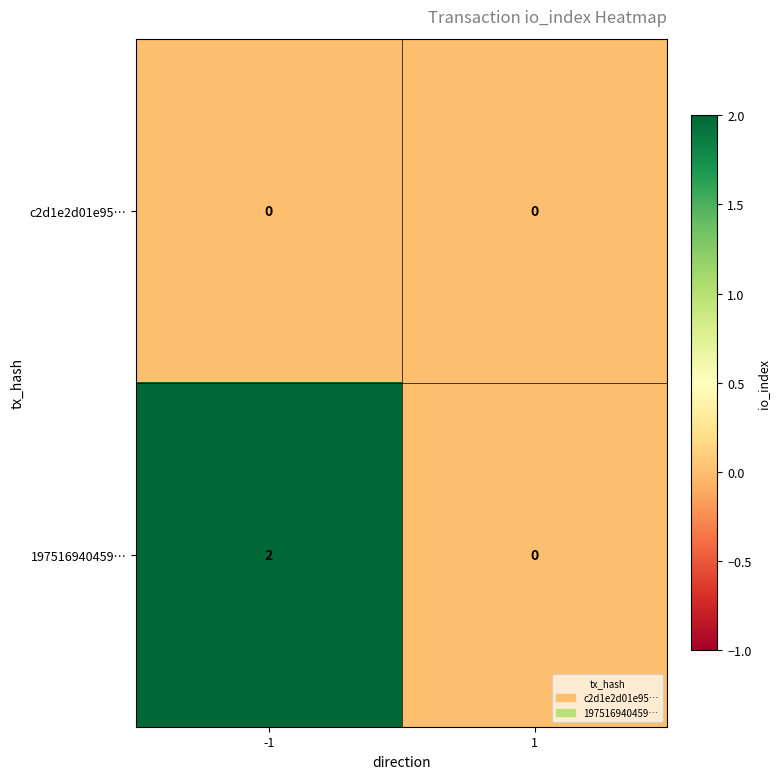

Reading right to left, transcribe all the data shown in this chart.

c2d1e2d01e95…: 0	0
197516940459…: 0	2